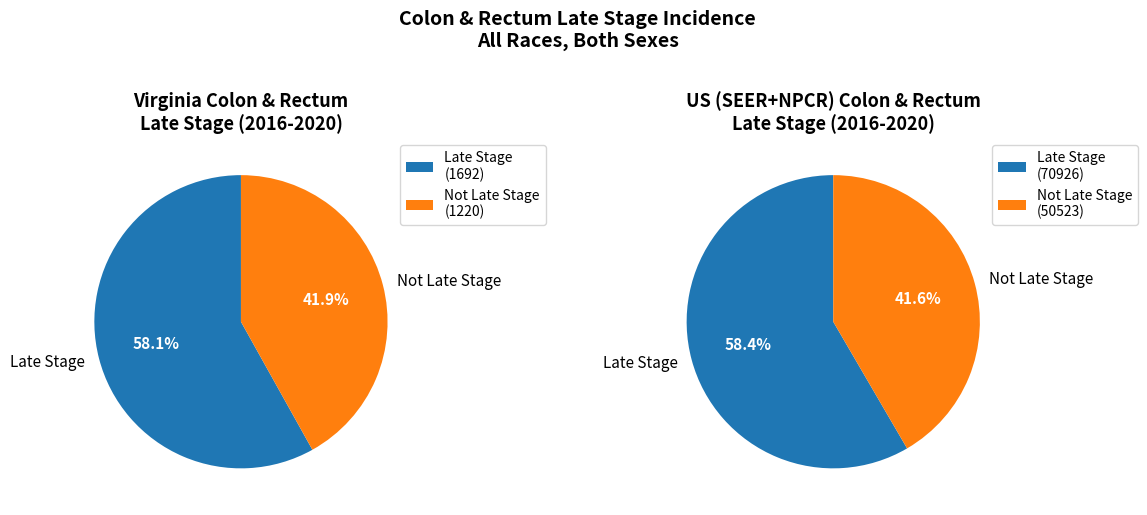

Which category has the biggest portion of the pie?

Late Stage